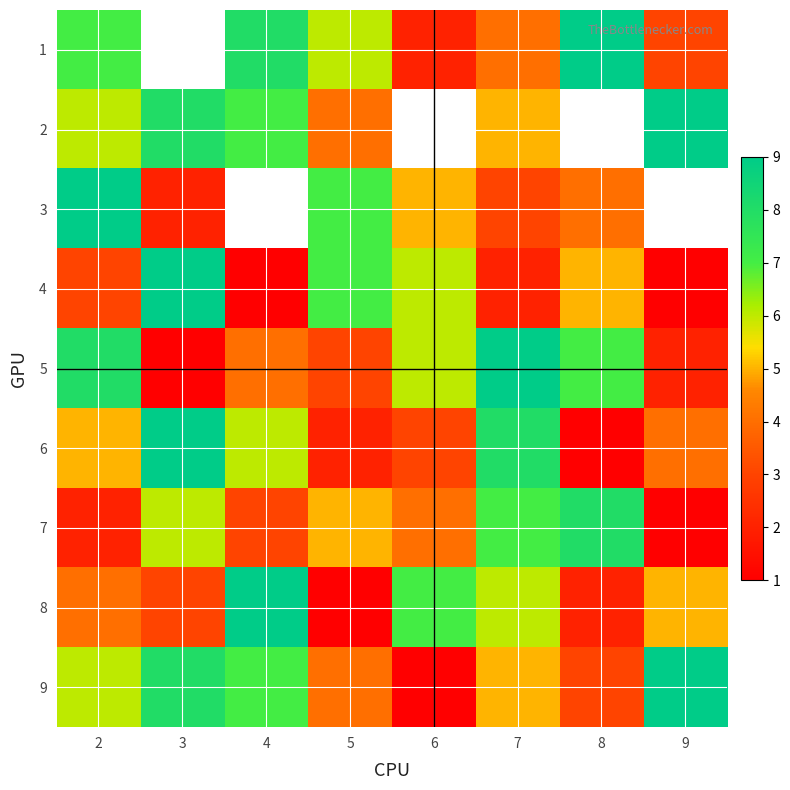

What is the sum of the 5 values at 9 and 6?

8.0